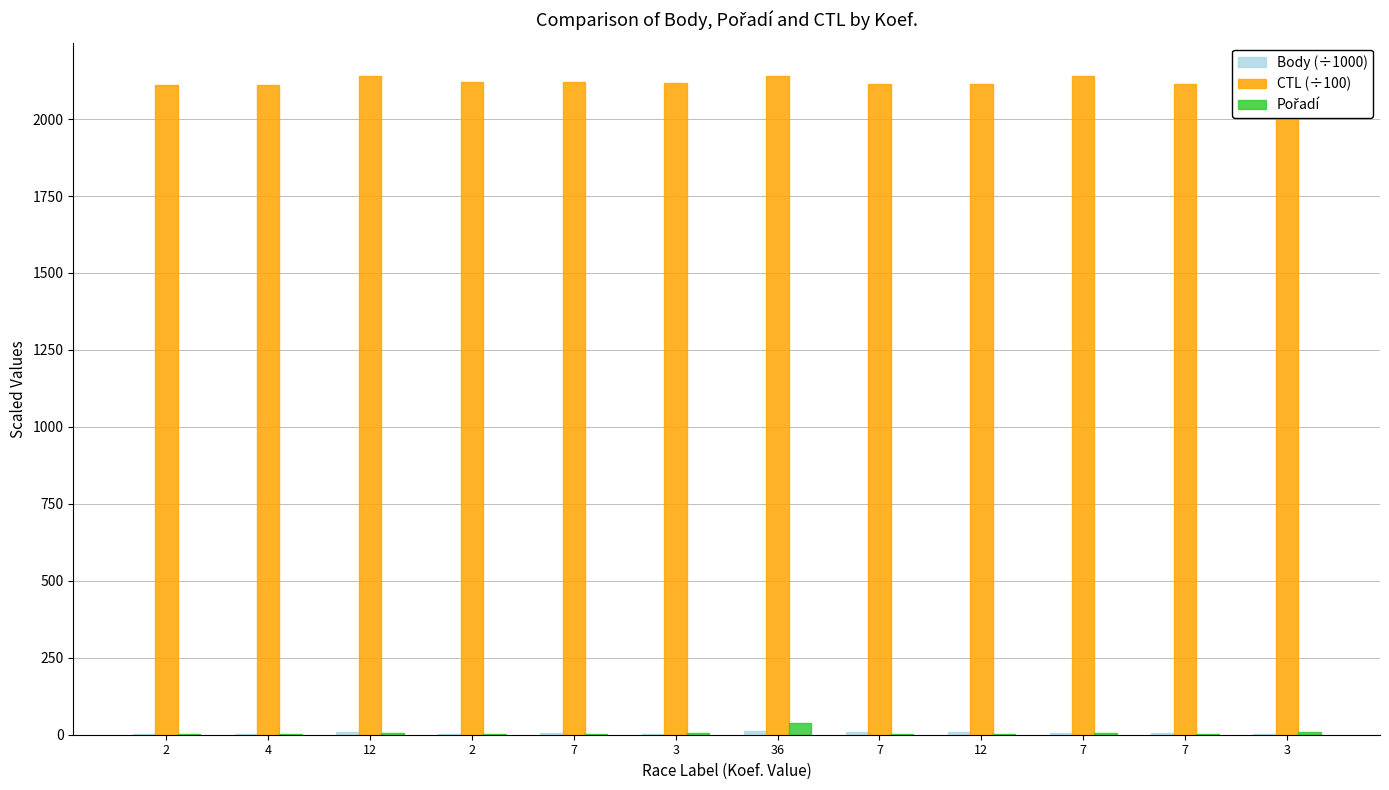

Count the number of categories in the chart.

12